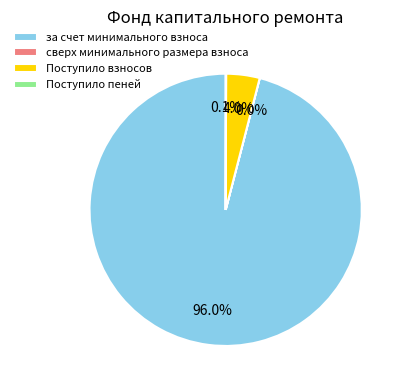

Which slice is the largest?

за счет минимального взноса